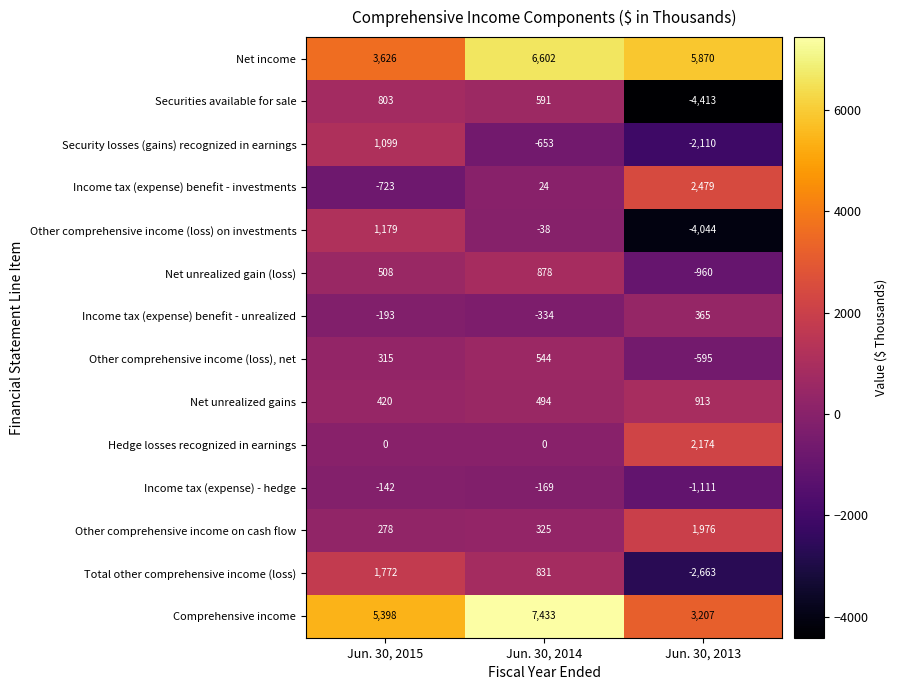

Between Jun. 30, 2015 and Jun. 30, 2014, which series saw the biggest shift?

Net income